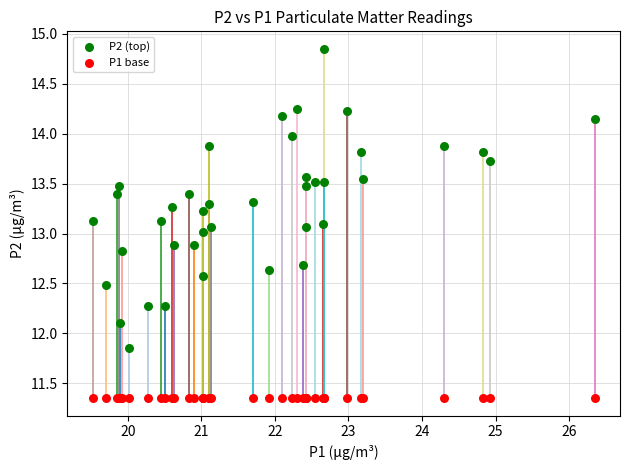

Which series reaches the minimum Y coordinate?

P1 base